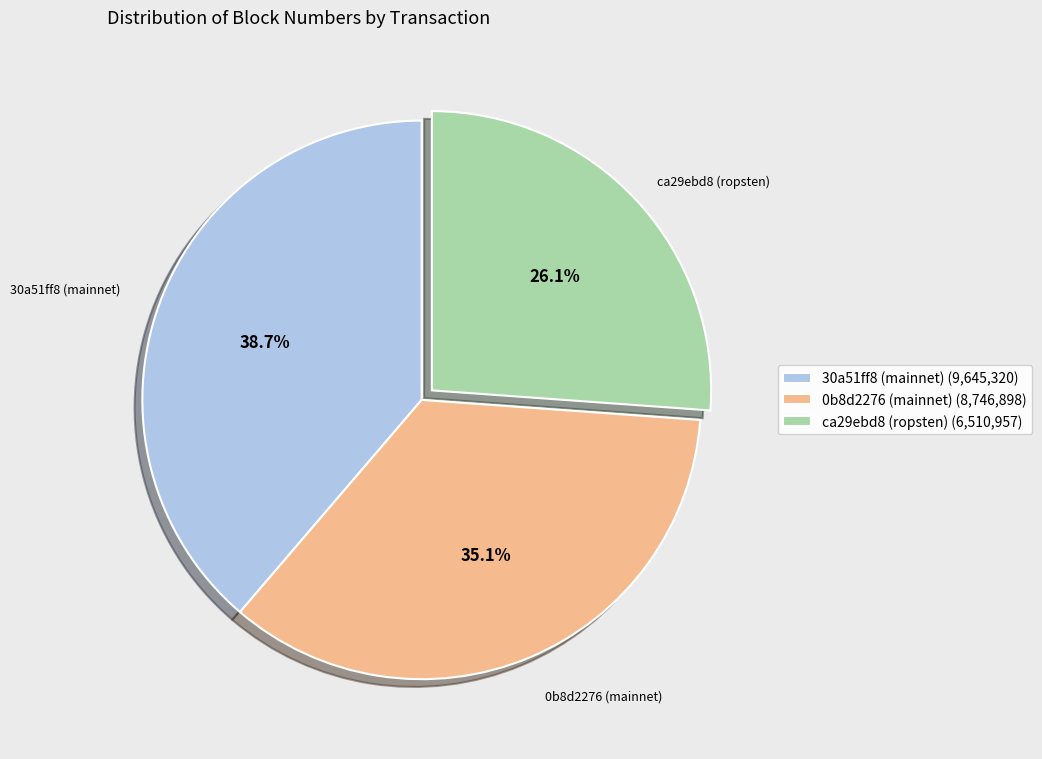

Between 0b8d2276 (mainnet) (8,746,898) and 30a51ff8 (mainnet) (9,645,320), which is larger?

30a51ff8 (mainnet) (9,645,320)